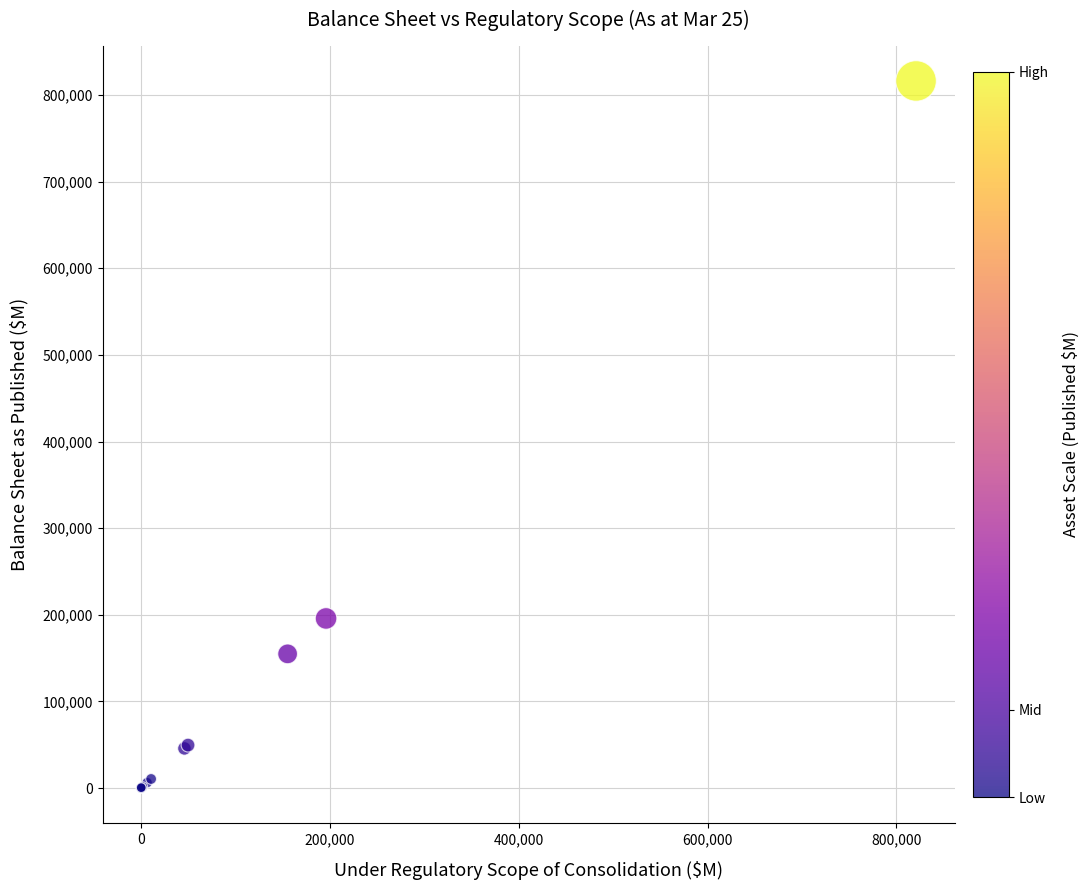

What Y value in the scatter plot is closest to 408132?

195788